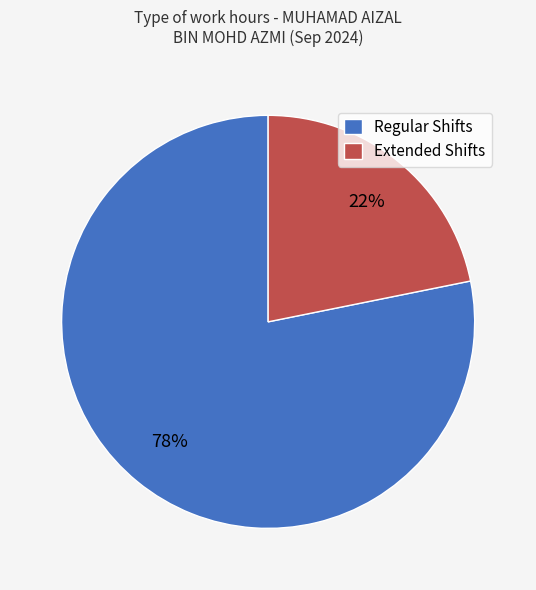

Is the sum of Extended Shifts and Regular Shifts greater than half?

Yes